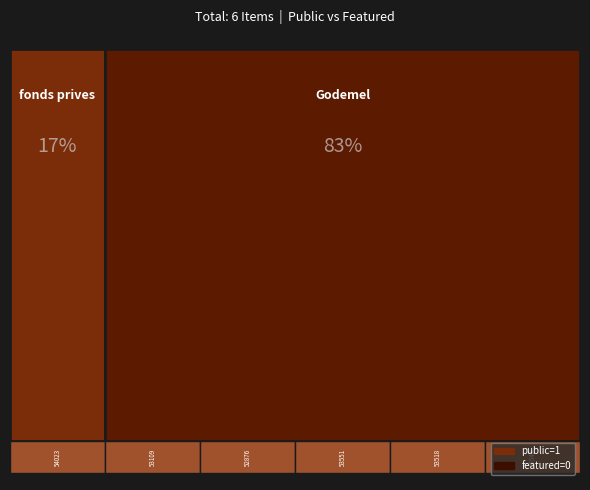

Reading left to right, transcribe all the data shown in this chart.

public: 54023=1	53109=1	52876=1	53551=1	53518=1	53549=1
featured: 54023=0	53109=0	52876=0	53551=0	53518=0	53549=0